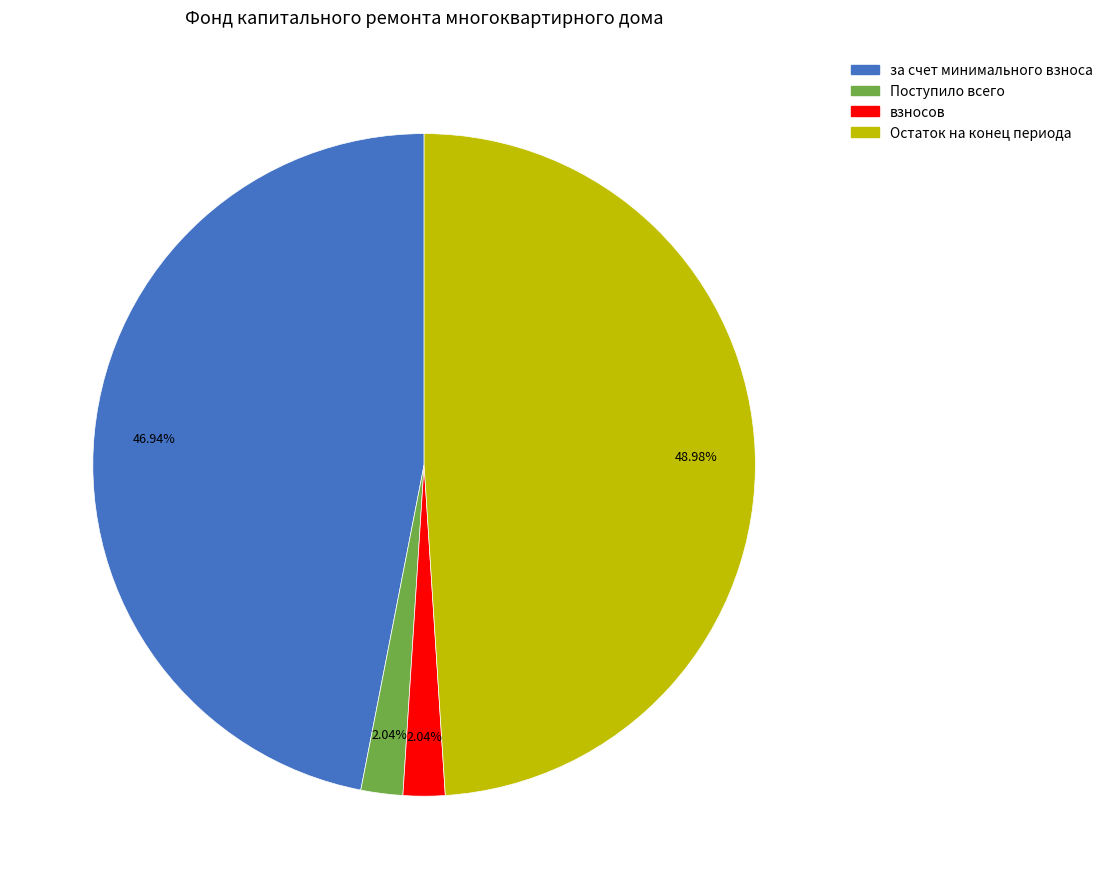

To the nearest percent, what is the difference between the largest and smallest slice percentages?

47%